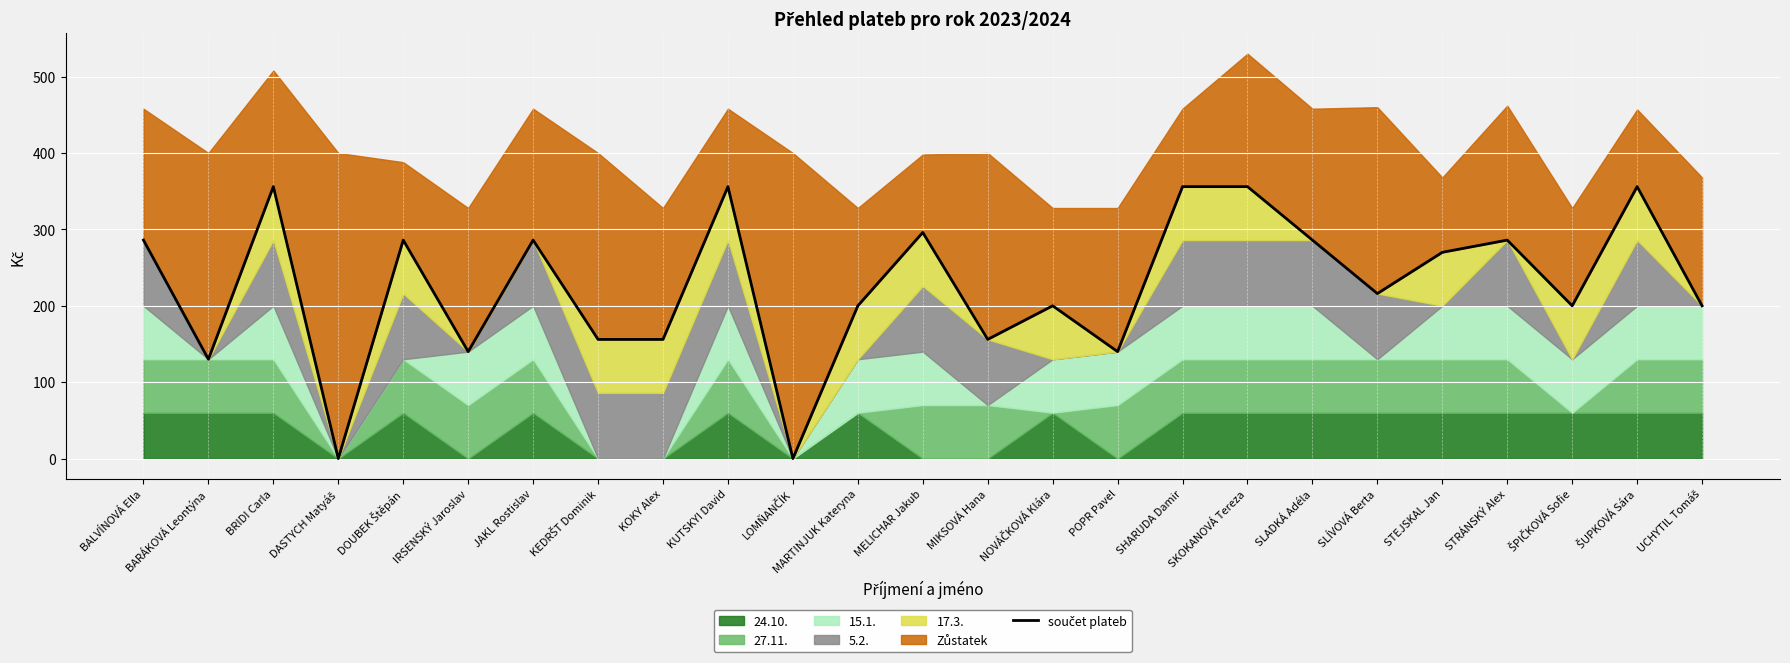

At which label does the data first exceed 216?

BALVÍNOVÁ Ella